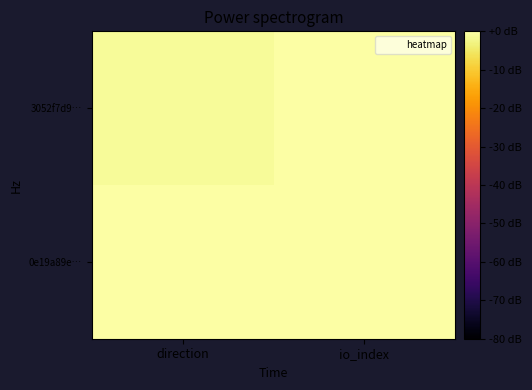

Rank the series by their average value, from highest to lowest.

3052f7d9…, 0e19a89e…